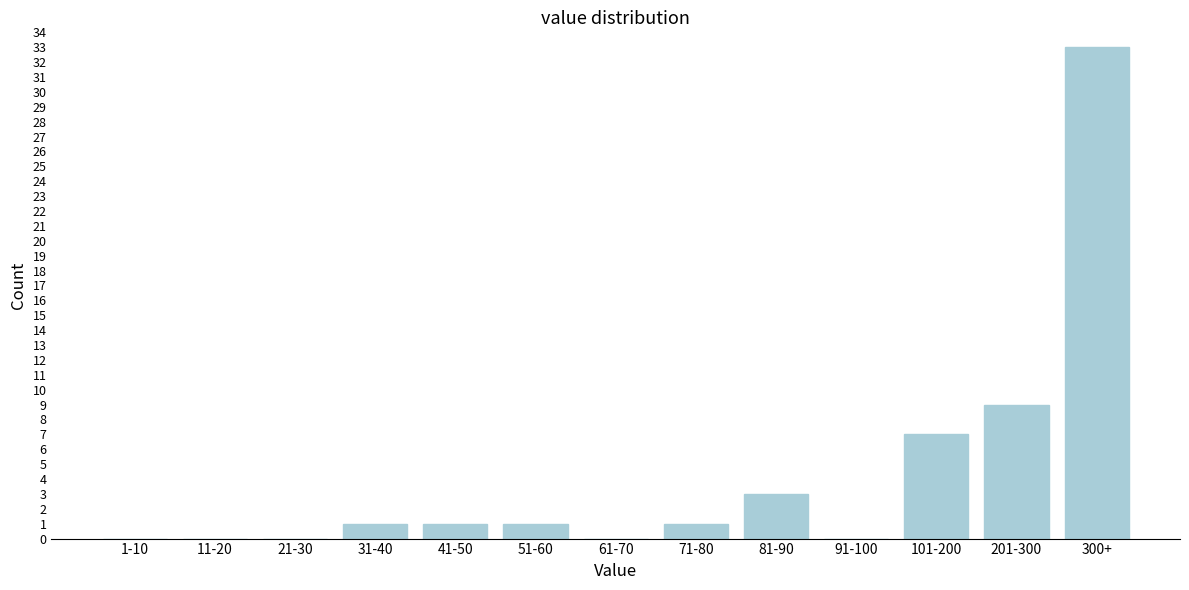

Reading right to left, list all the values displayed in this chart.

300+=33	201-300=9	101-200=7	91-100=0	81-90=3	71-80=1	61-70=0	51-60=1	41-50=1	31-40=1	21-30=0	11-20=0	1-10=0